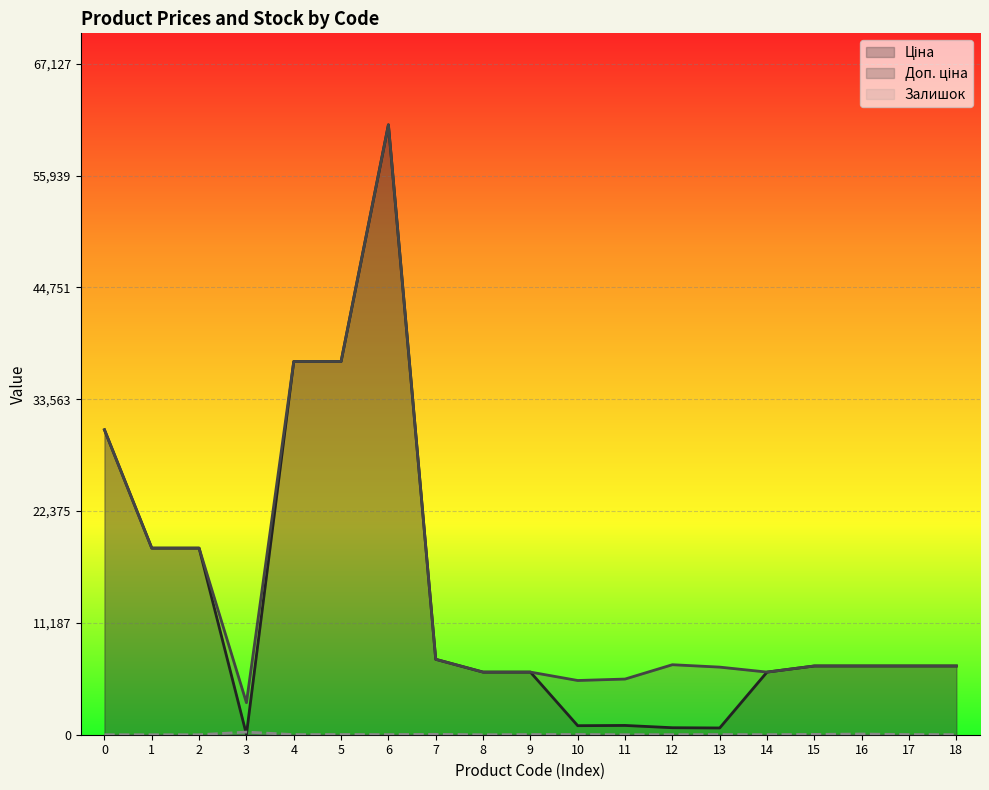

True or false: Доп. ціна and Ціна intersect in this chart.

False